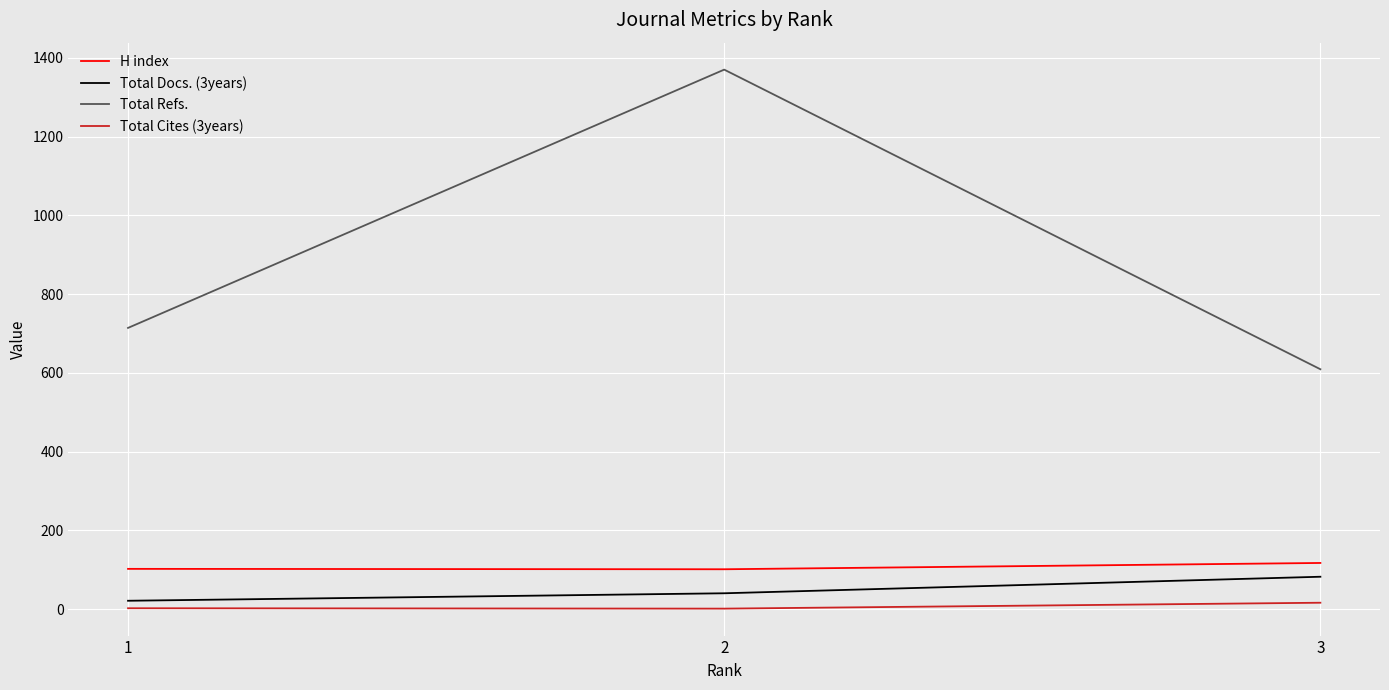

What is the difference between the maximum and minimum values in the Total Cites (3years) series?

15